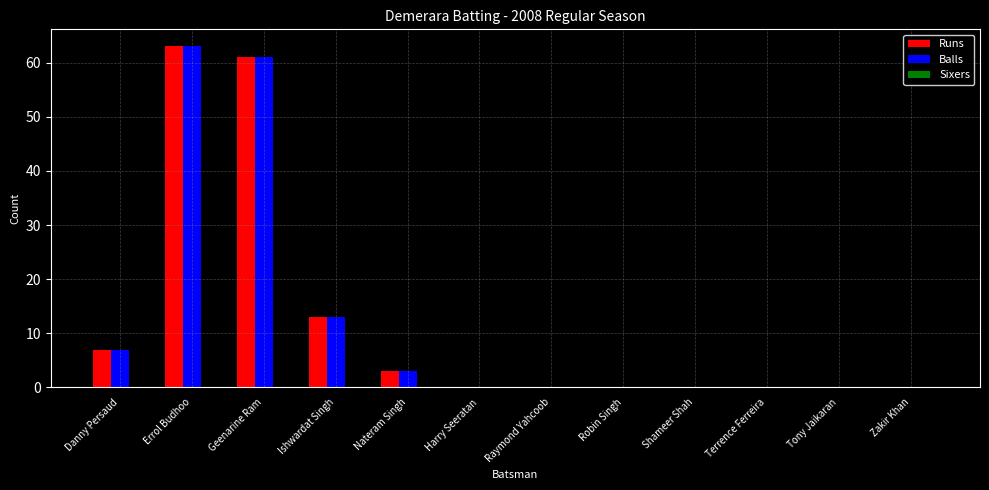

What is the total value across all series at Errol Budhoo?

126